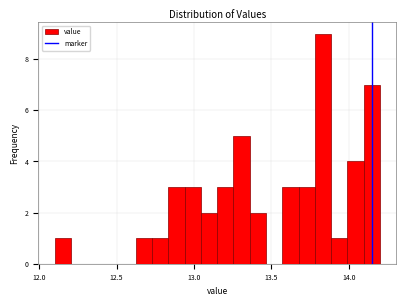

Around what value on the x-axis is the tallest bar? Give the approximate position of its centre, as read against the axis.

13.85